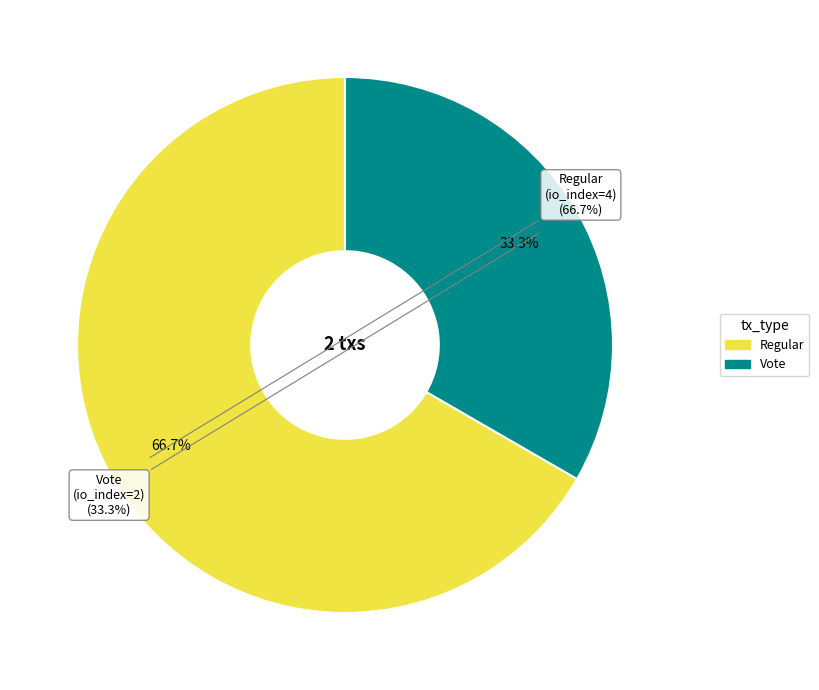

Count the number of slices in the pie.

2